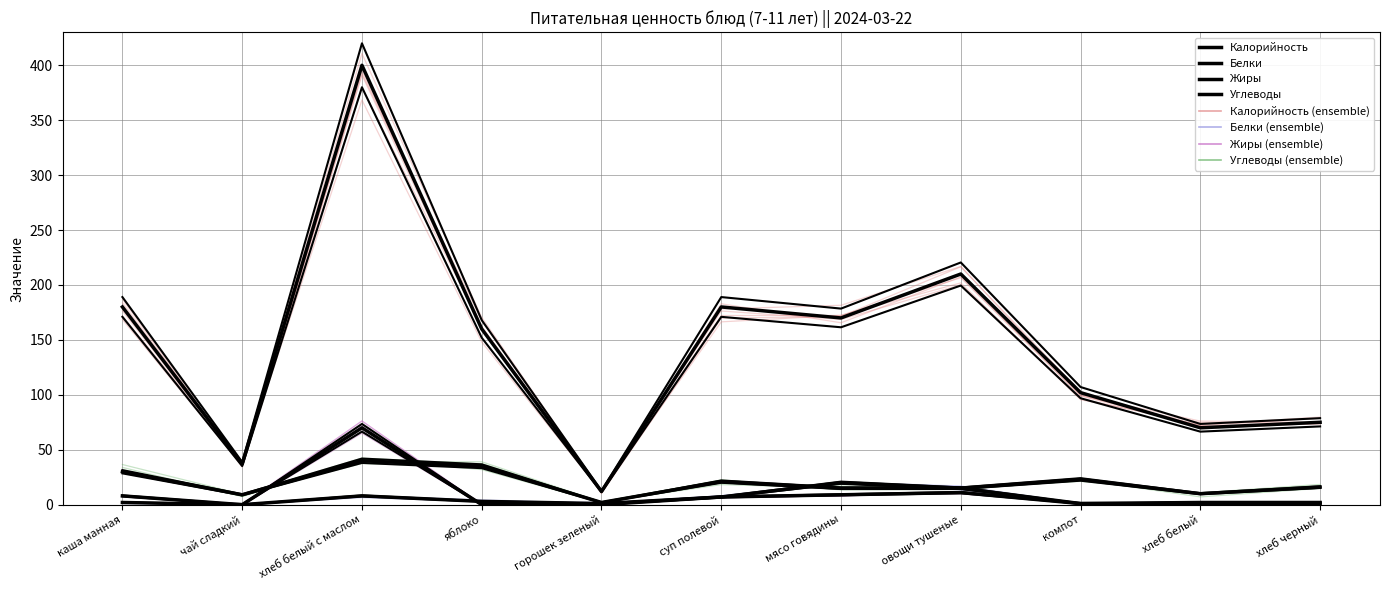

The Белки series shows 1 at хлеб черный. True or false?

False